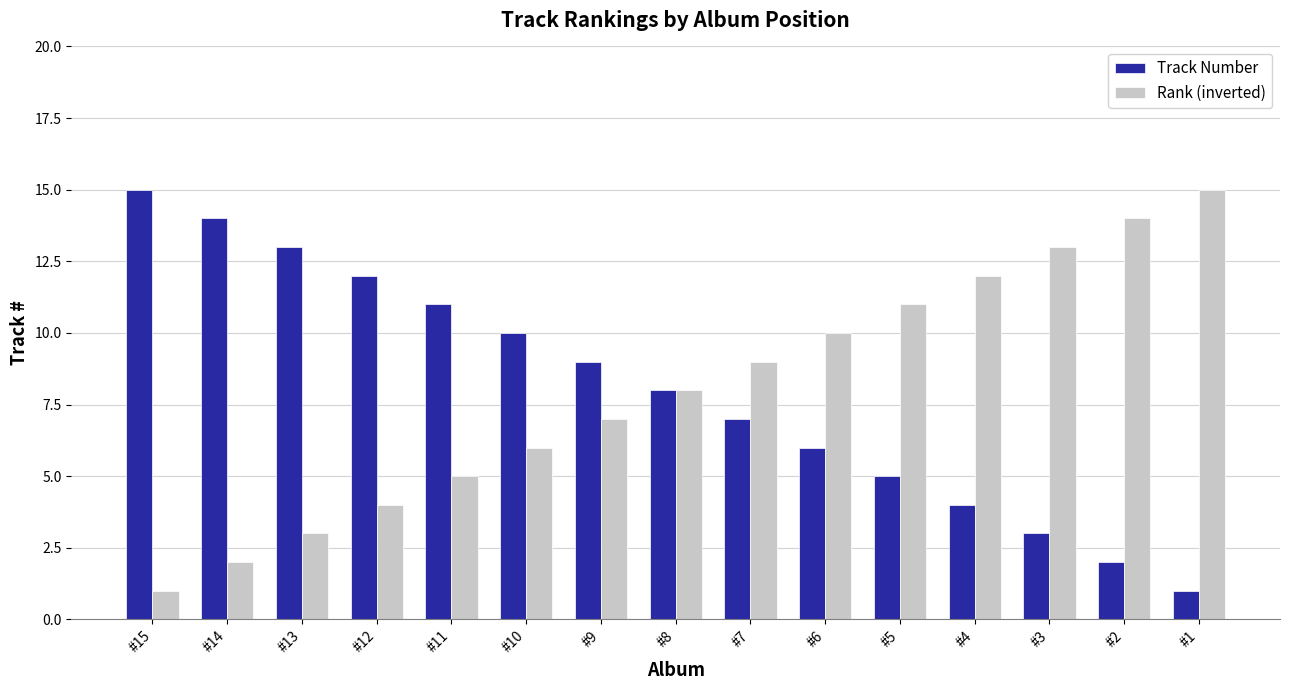

Is the value of Track Number at #5 greater than the value of Rank (inverted) at #4?

No